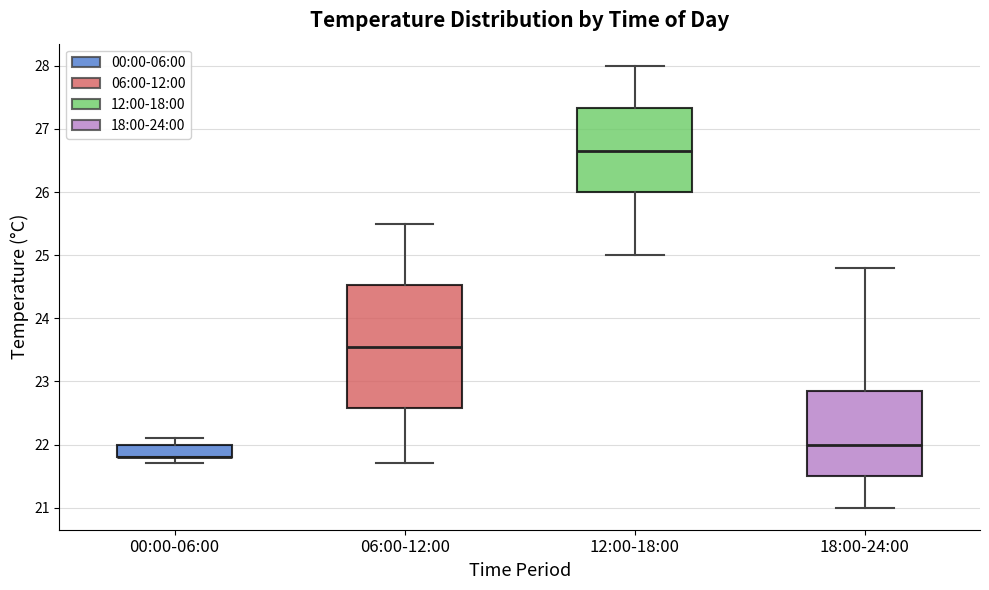

Reading left to right, read every box against the y-axis: the position of its median line, the range the box covers, and the ends of its whiskers. The values are not printed on the chart, so give them approximately, as read against the axis.

00:00-06:00: median 21.8 (drawn on the box's lower edge), box 21.8 to 22.0, whiskers 21.7 to 22.1
06:00-12:00: median 23.6, box 22.6 to 24.5, whiskers 21.7 to 25.5
12:00-18:00: median 26.7, box 26.0 to 27.3, whiskers 25.0 to 28.0
18:00-24:00: median 22.0, box 21.5 to 22.9, whiskers 21.0 to 24.8